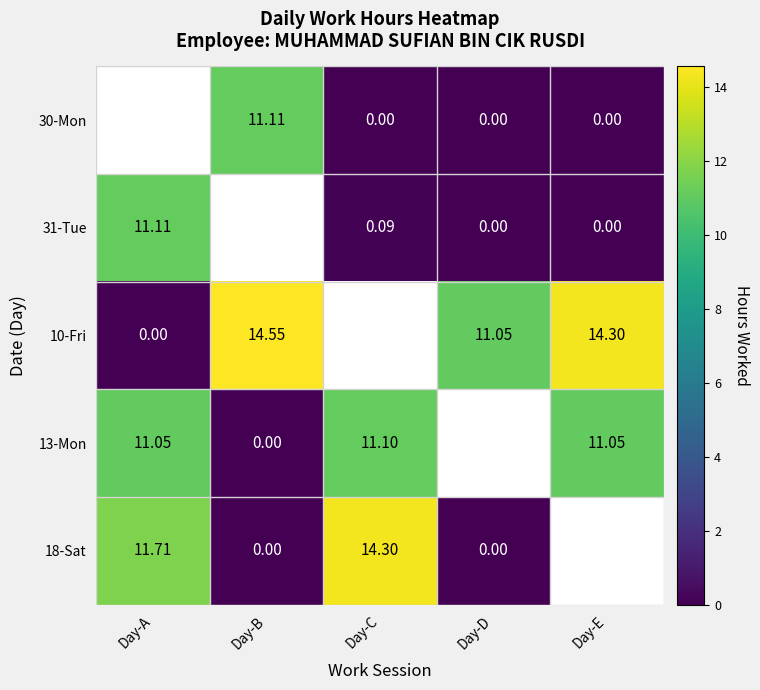

The value of 13-Mon at Day-A is 17.4. True or false?

False